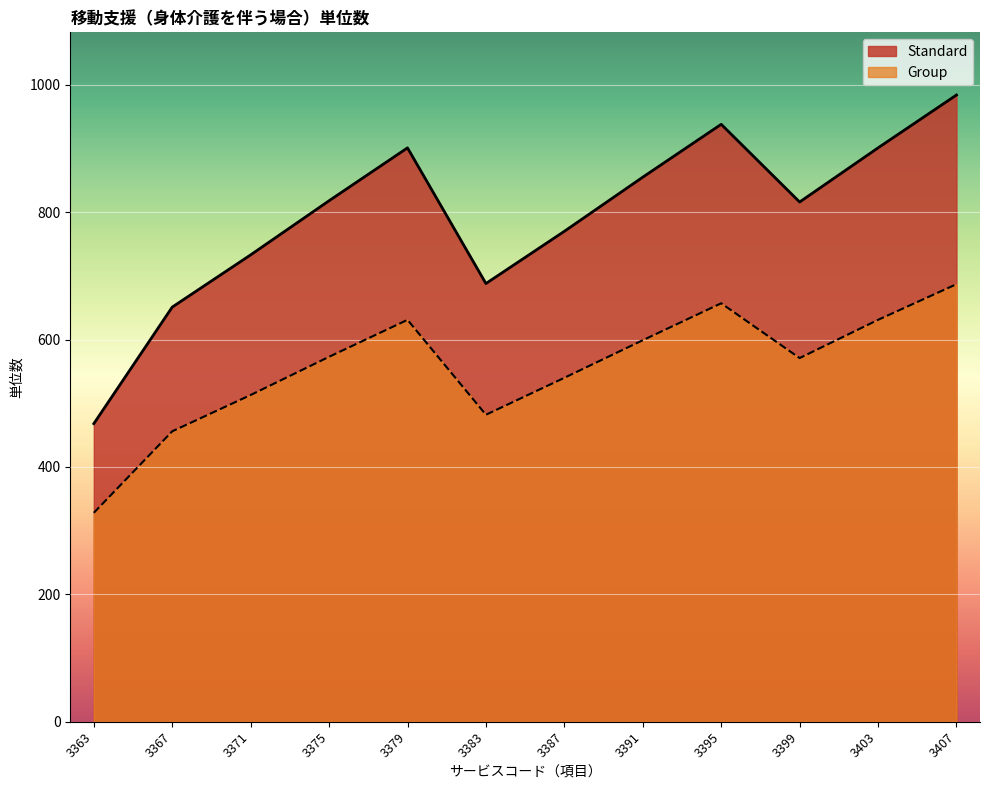

True or false: Standard and Group intersect in this chart.

False